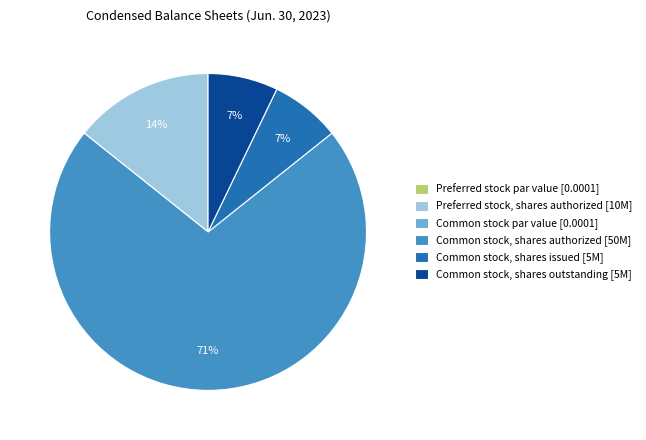

Is Common stock, shares issued the majority of the pie?

No